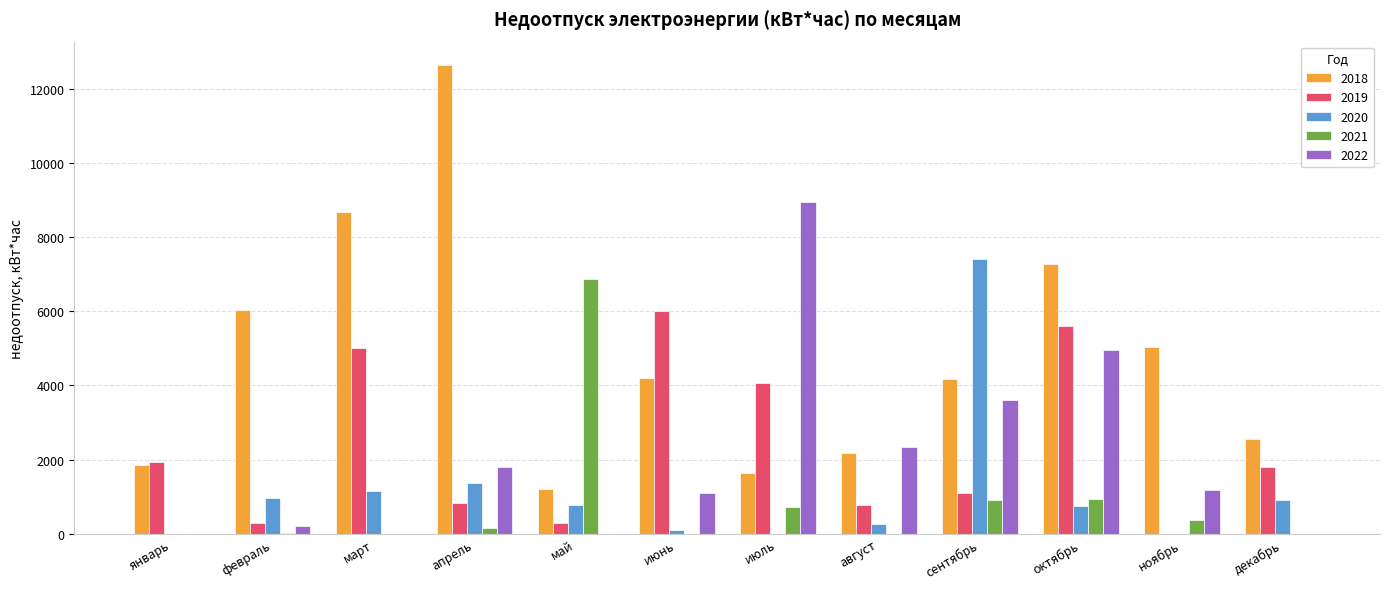

The value of 2022 at октябрь is 1412.5. True or false?

False